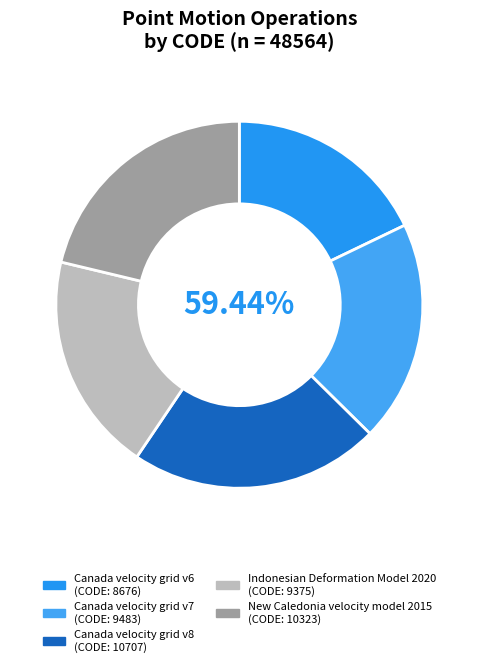

Approximately how many times larger is the value at Canada velocity grid v8 compared to New Caledonia velocity model 2015?

1.0